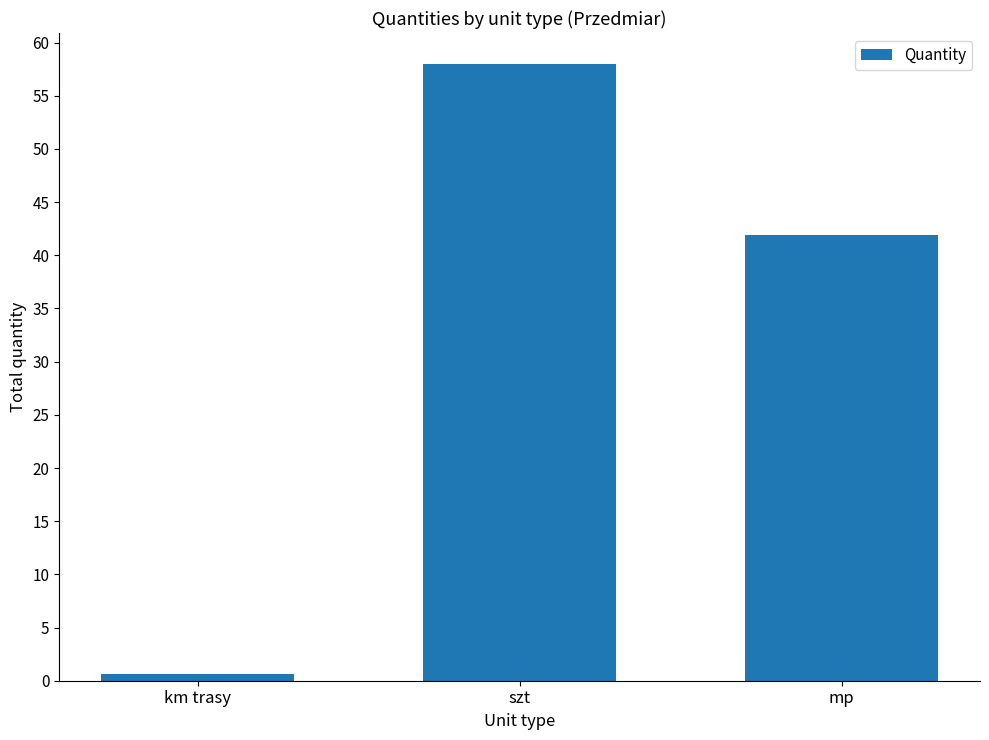

Are the bars grouped side by side (vs. stacked)?

No